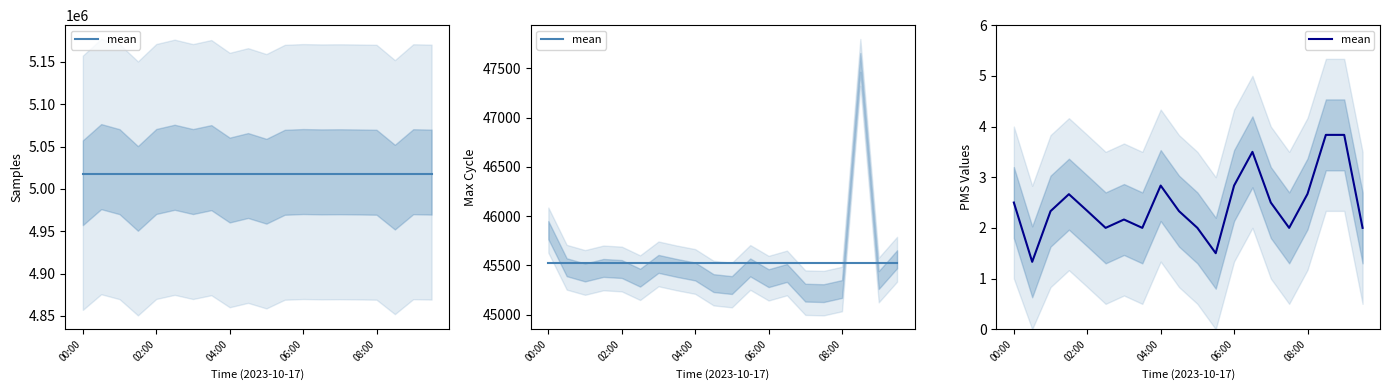

True or false: the data shows 2.9 at 10.

False